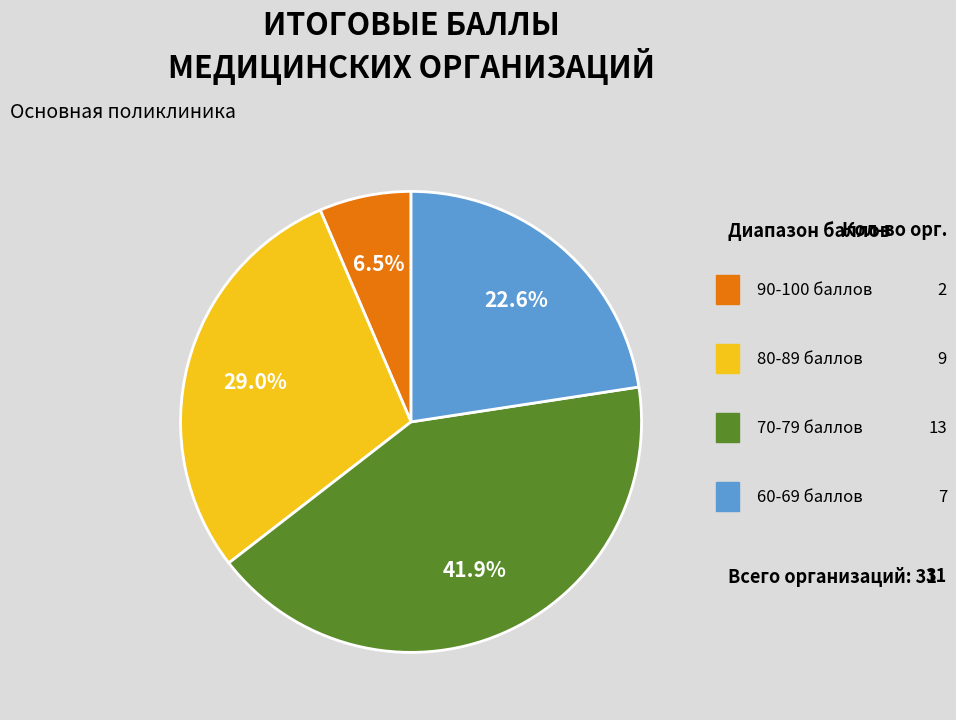

Is there a majority slice in this chart?

No